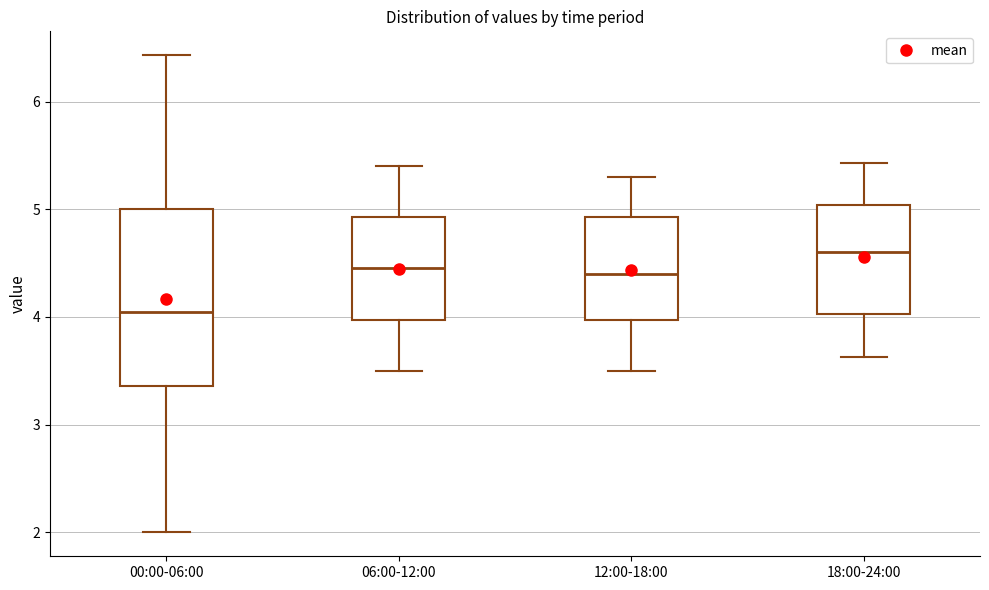

Reading left to right, transcribe this box plot: for each box, give where its median line is, the range the box spans, and where its two whiskers end, as read against the y-axis. The values are not printed on the chart, so give them approximately, as read against the axis.

00:00-06:00: median 4.1, box 3.4 to 5.0, whiskers 2.0 to 6.4
06:00-12:00: median 4.5, box 4.0 to 4.9, whiskers 3.5 to 5.4
12:00-18:00: median 4.4, box 4.0 to 4.9, whiskers 3.5 to 5.3
18:00-24:00: median 4.6, box 4.0 to 5.0, whiskers 3.6 to 5.4